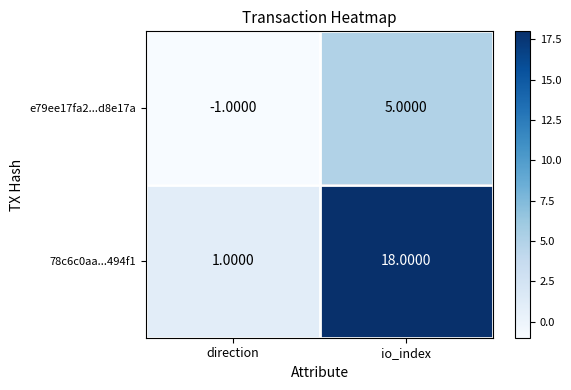

Rank the series by their maximum value, from highest to lowest.

78c6c0aa...494f1, e79ee17fa2...d8e17a